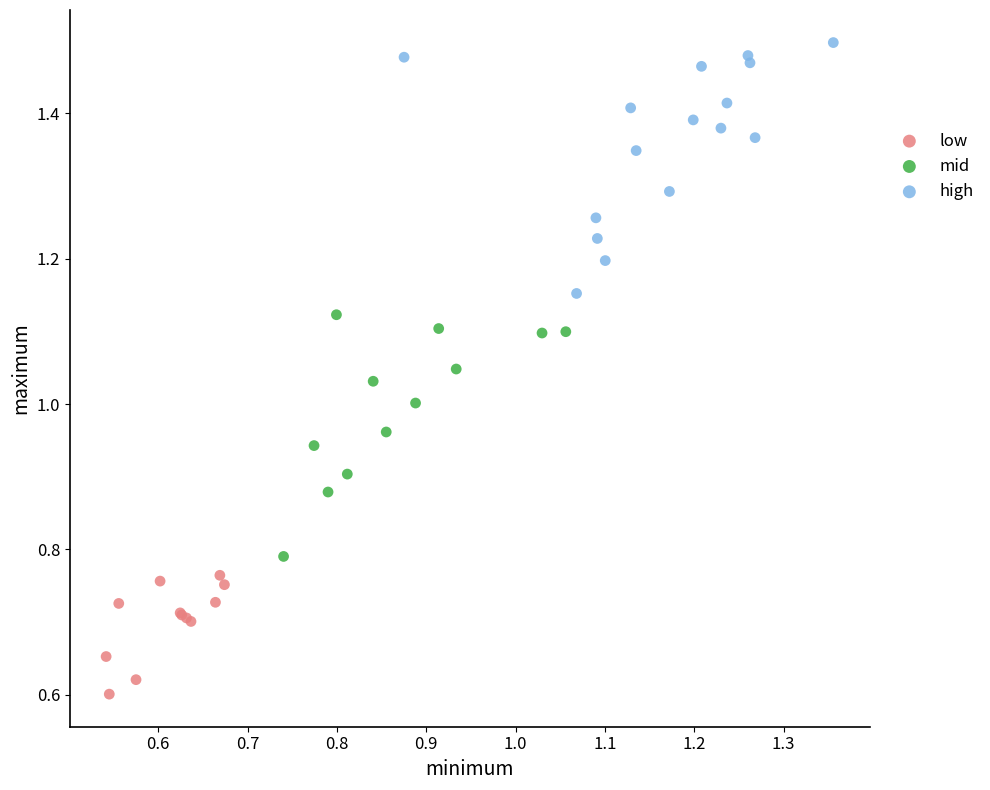

Which series contains the highest Y value?

high